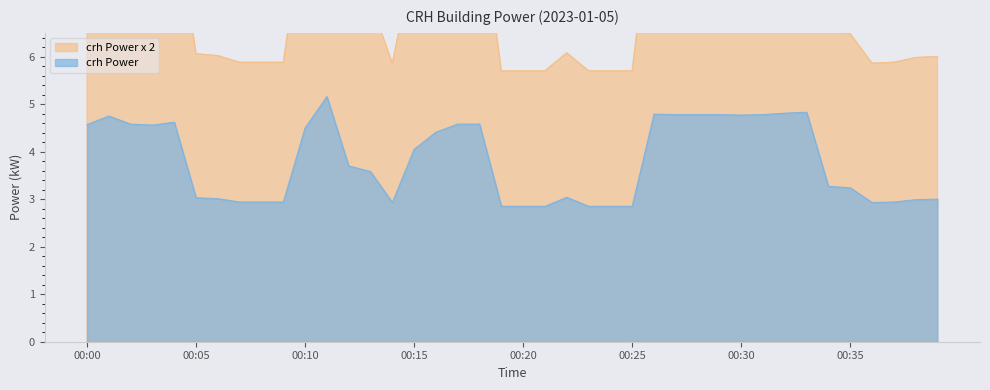

How many values exceed 7?

21